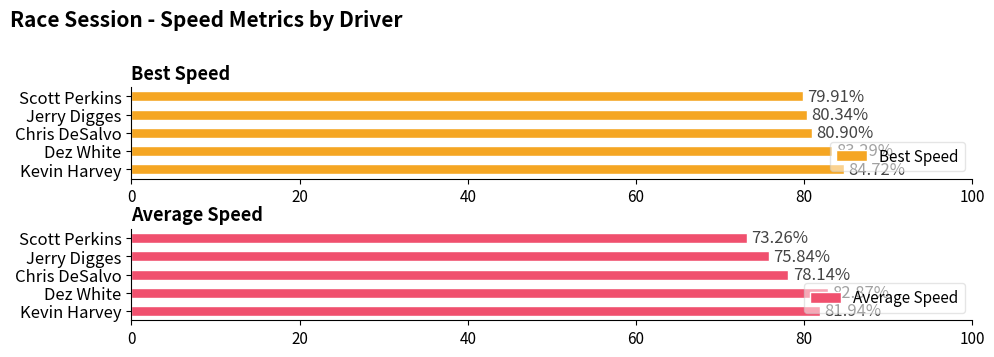

At how many categories does at least one series exceed 81?

2